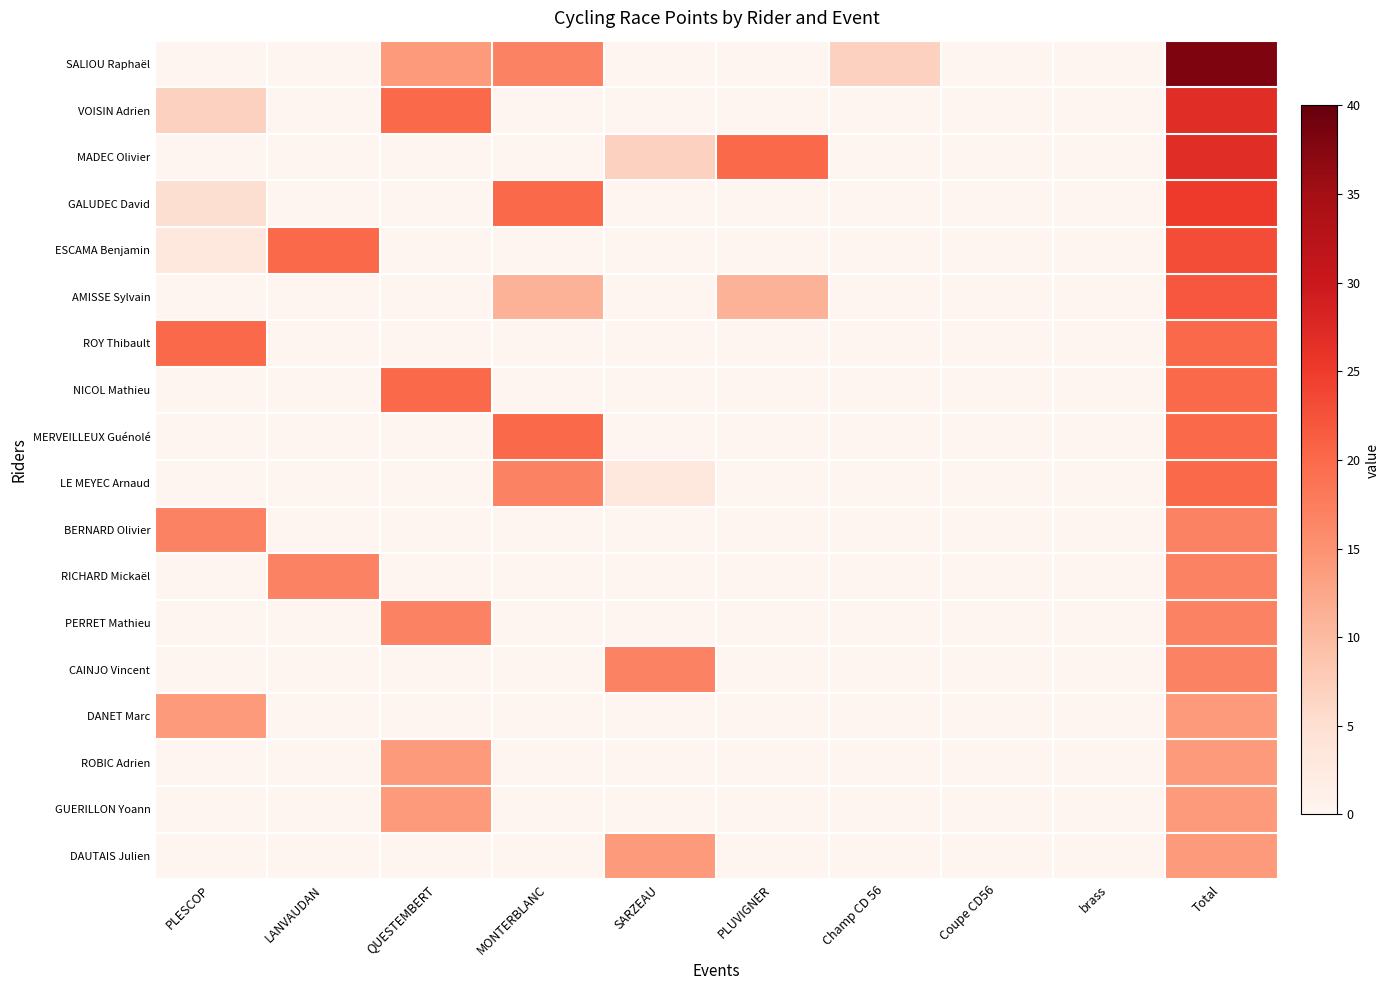

What is the spread (max minus min) of values at SARZEAU?

17